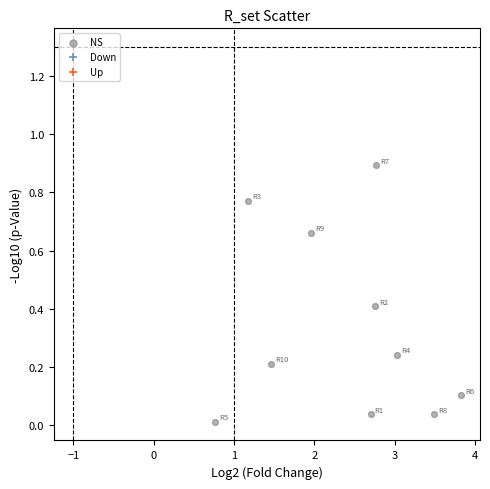

What is the average Y value?

0.3